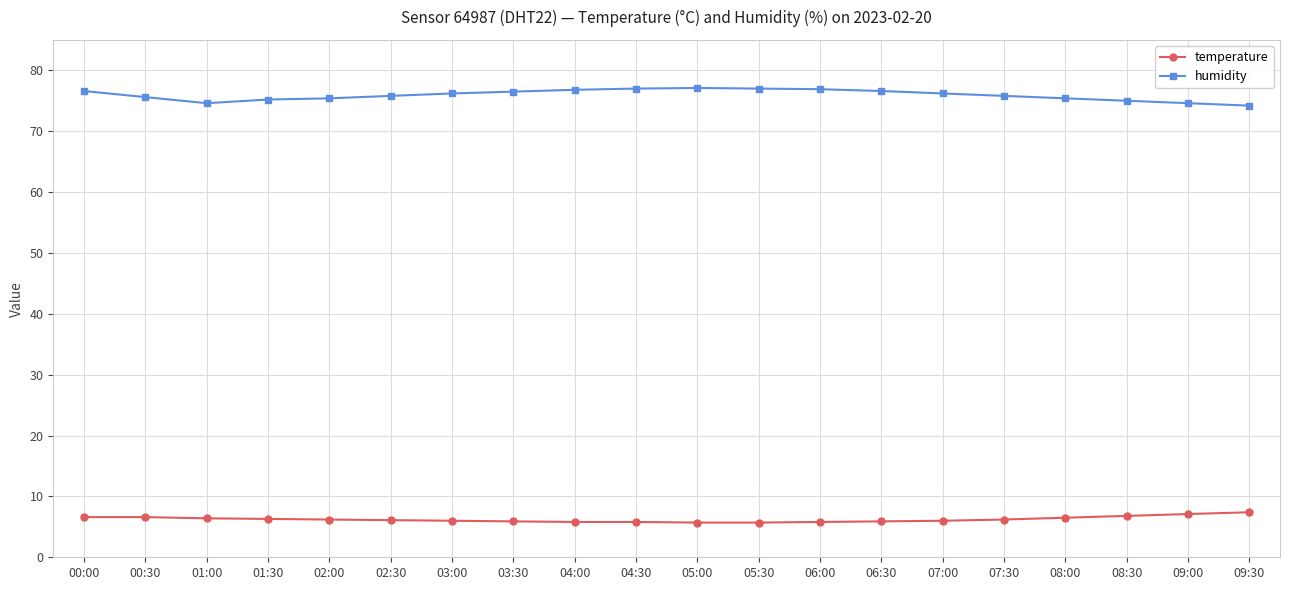

Does the chart have visible grid lines?

Yes